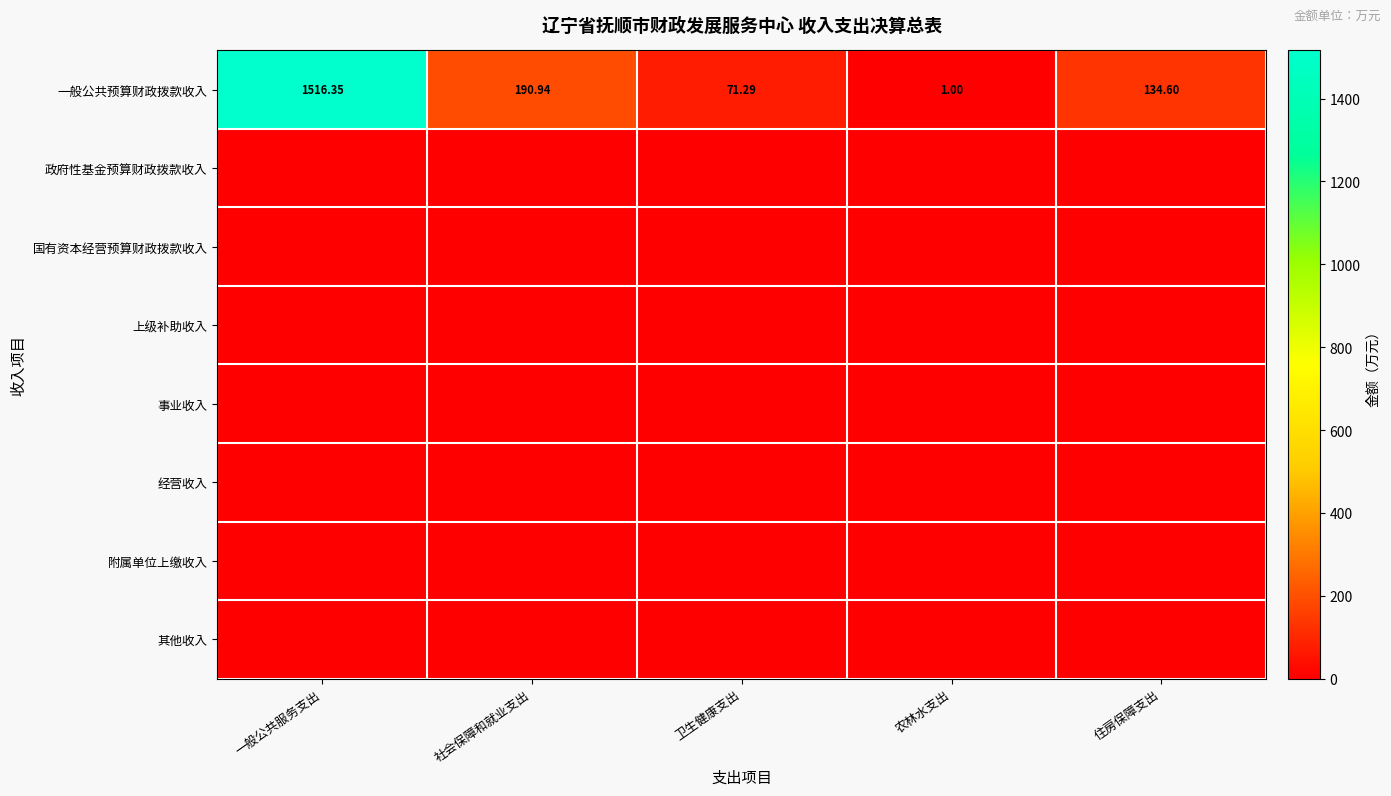

List the labels in order of 一般公共预算财政拨款收入 value, largest first.

一般公共服务支出, 社会保障和就业支出, 住房保障支出, 卫生健康支出, 农林水支出